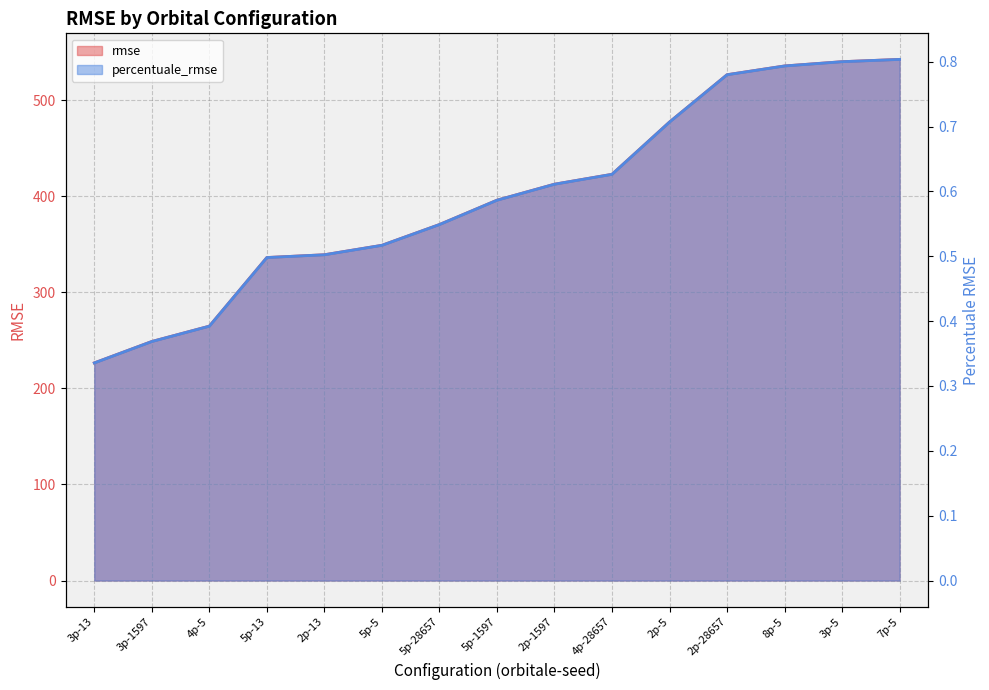

Reading left to right, extract all data points from this chart.

rmse: 226.6	248.9	264.8	336.3	339.2	349.0	370.6	395.9	412.6	422.9	477.3	526.6	535.7	540.2	542.5
percentuale_rmse: 0.3	0.4	0.4	0.5	0.5	0.5	0.5	0.6	0.6	0.6	0.7	0.8	0.8	0.8	0.8